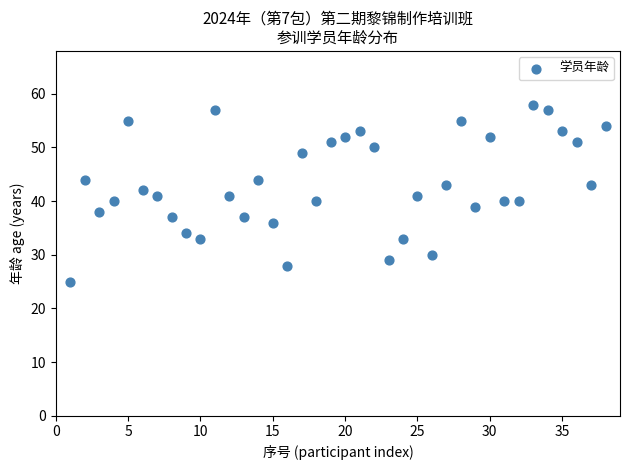

What is the range of X values (max minus min)?

37